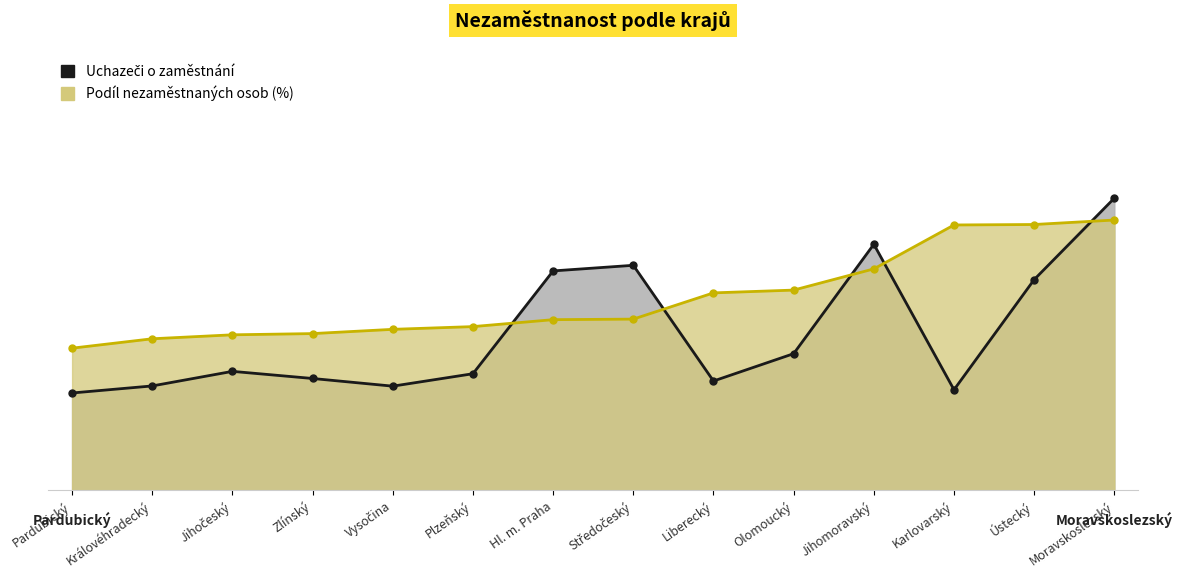

Between which two adjacent categories do Uchazeči o zaměstnání (line) and Podíl nezaměstnaných (line) first intersect?

Plzeňský and Hl. m. Praha